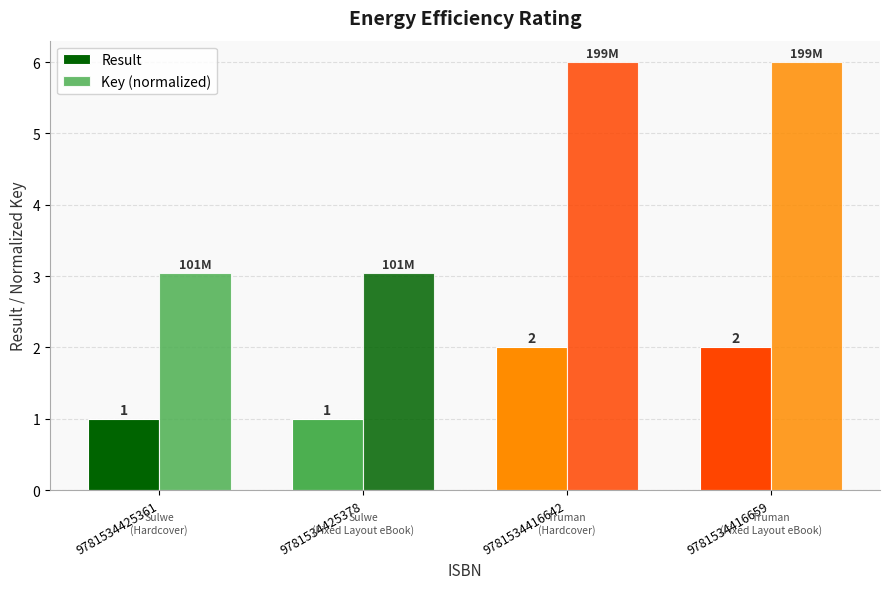

How many categories are shown in the chart?

4